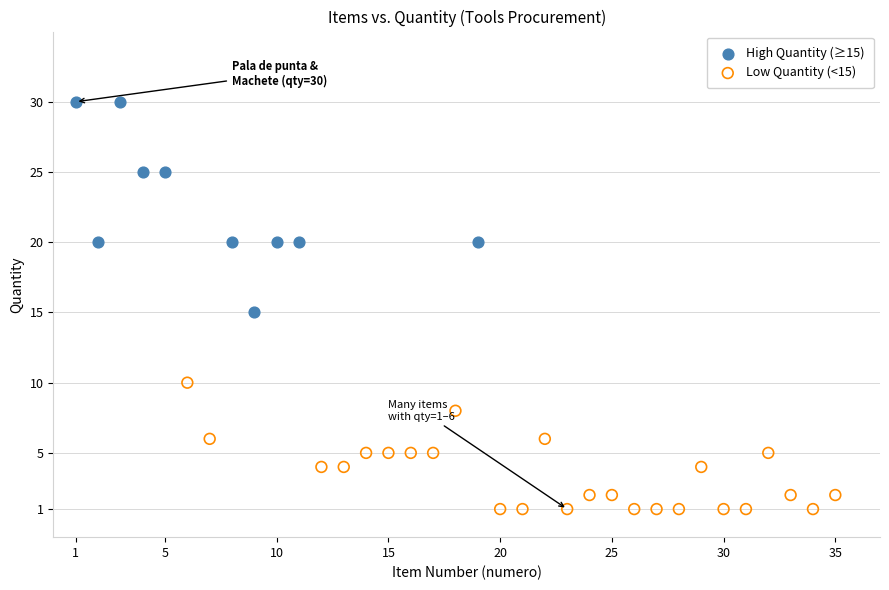

Which series reaches the minimum Y coordinate?

Low Quantity (<15)